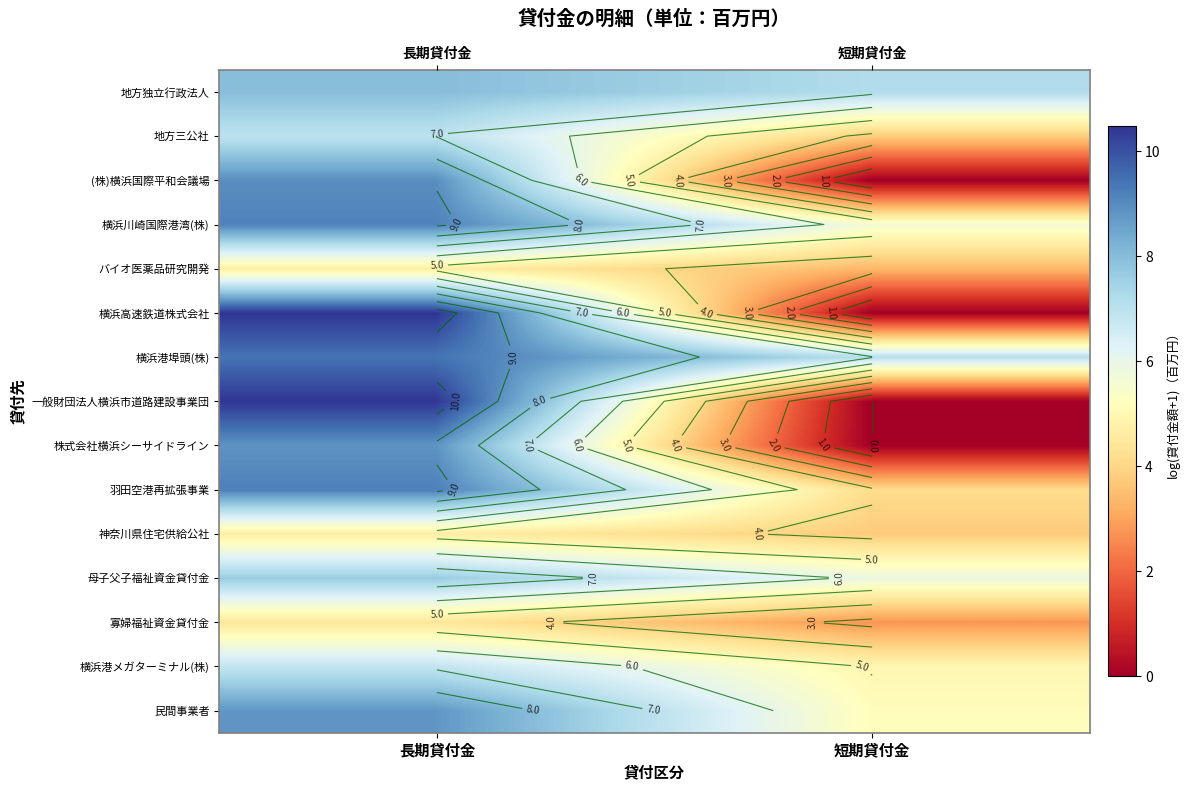

At which category is the sum across all series the highest?

長期貸付金